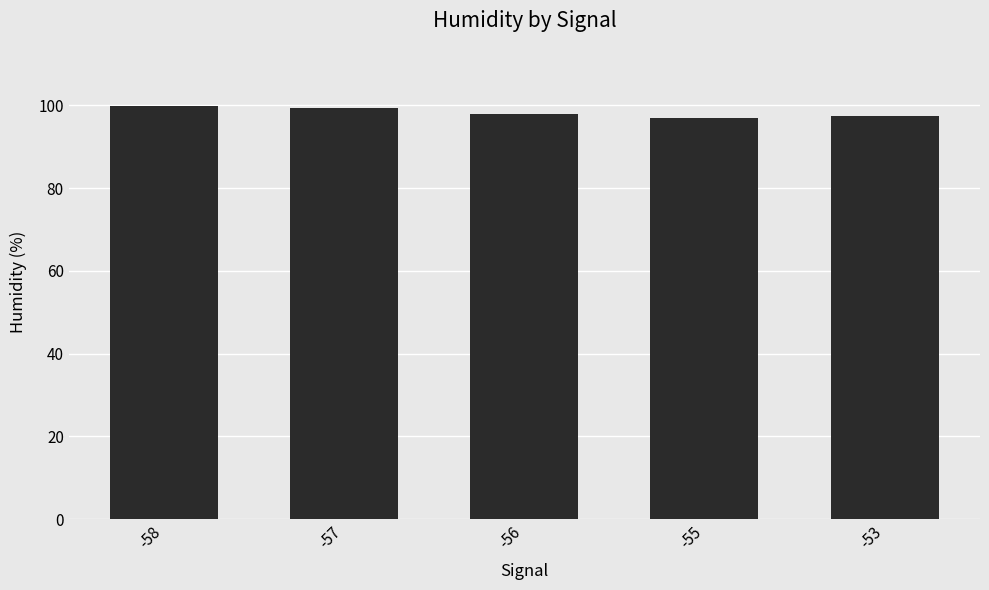

How many series are shown in this chart?

1